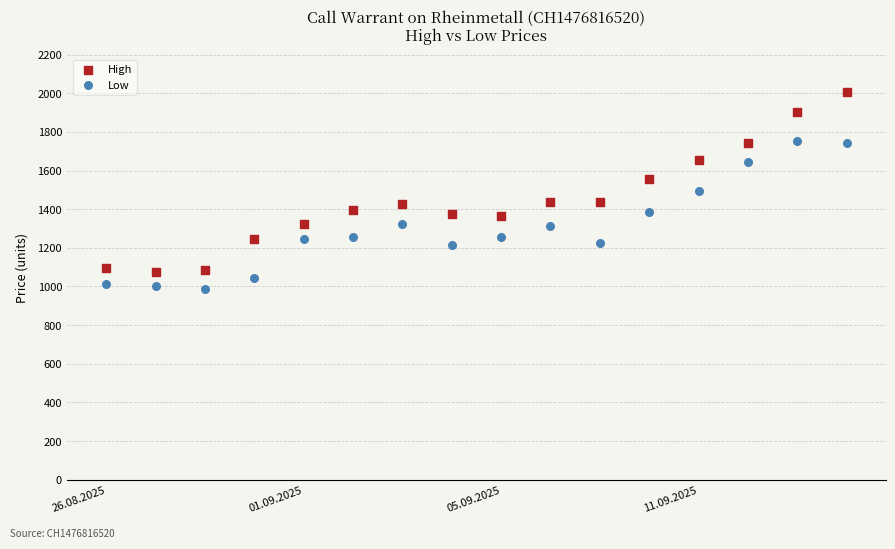

Which series contains the lowest Y value?

Low